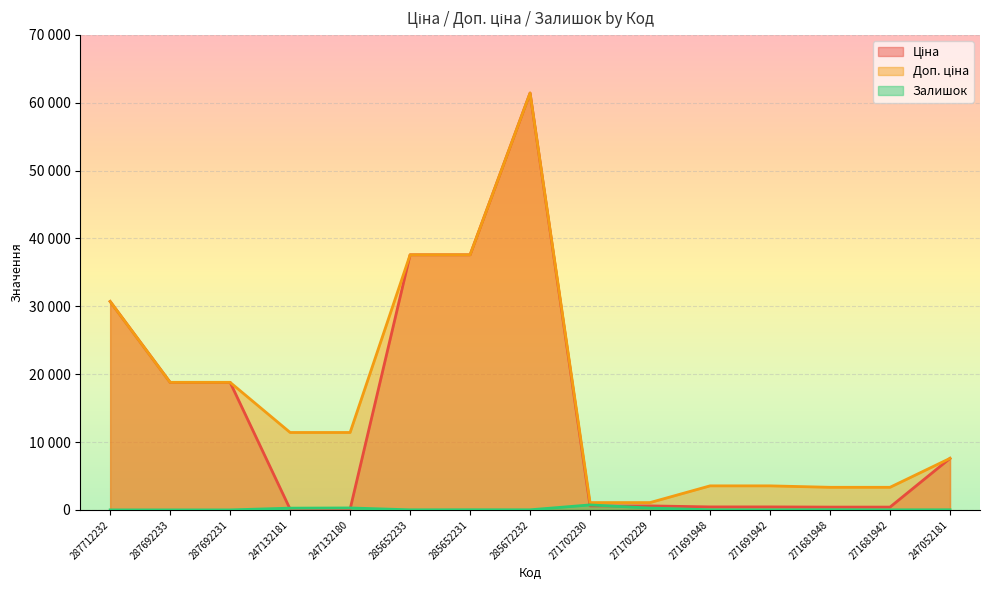

What are all the series names shown in the legend?

Ціна, Доп. ціна, Залишок